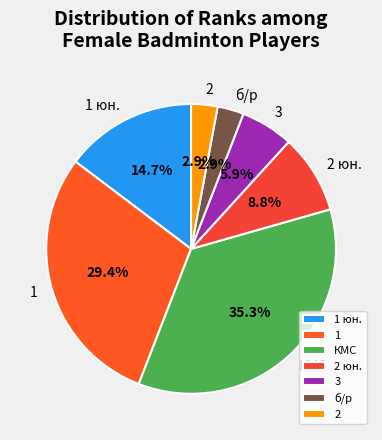

To the nearest percent, what portion does 1 represent?

29%